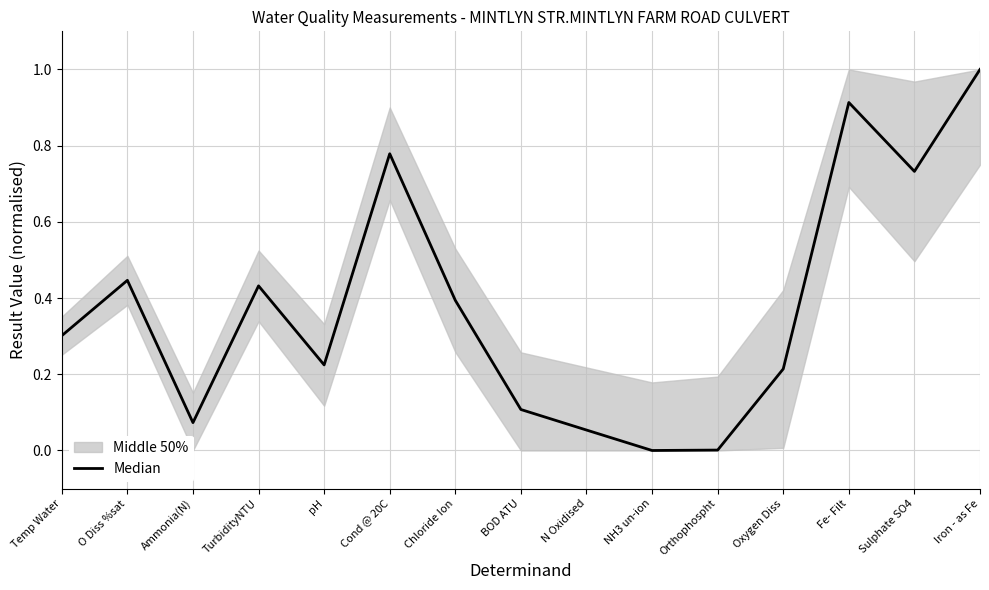

The value at Oxygen Diss is 0.2. True or false?

True